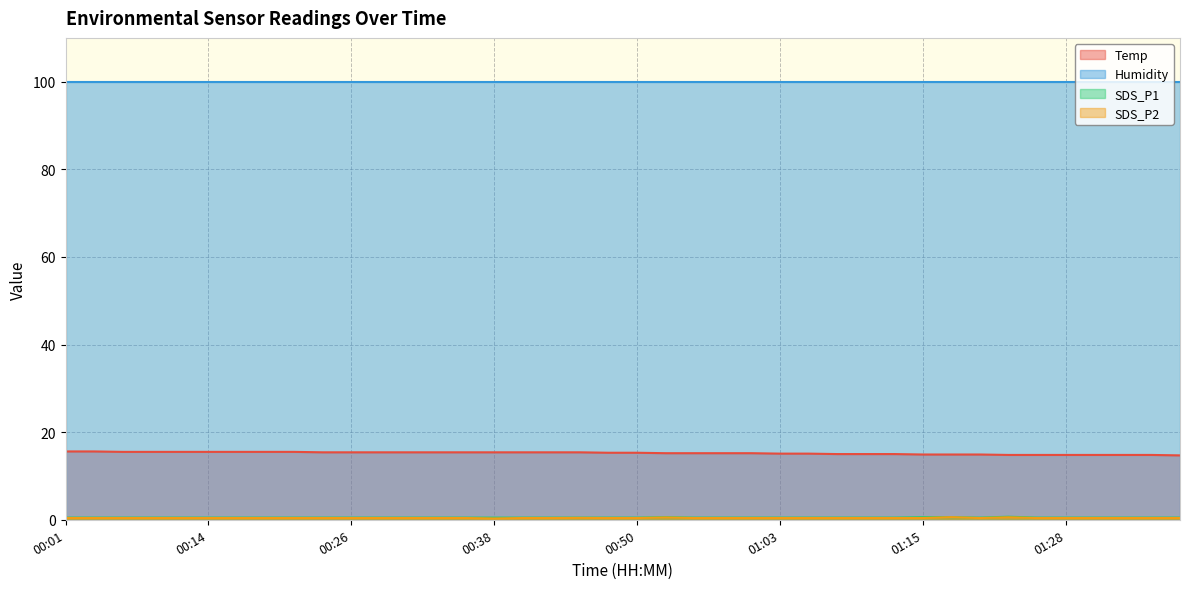

What is the label of the 33rd point from the left?

01:20